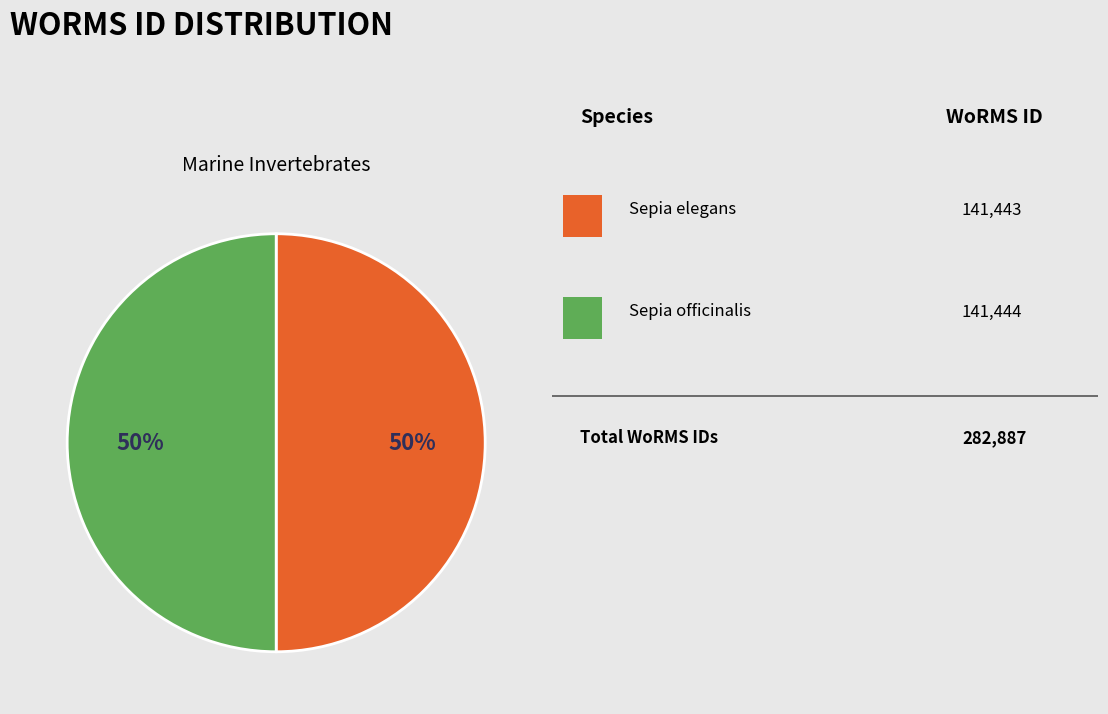

To the nearest percent, what is the average slice percentage?

50%